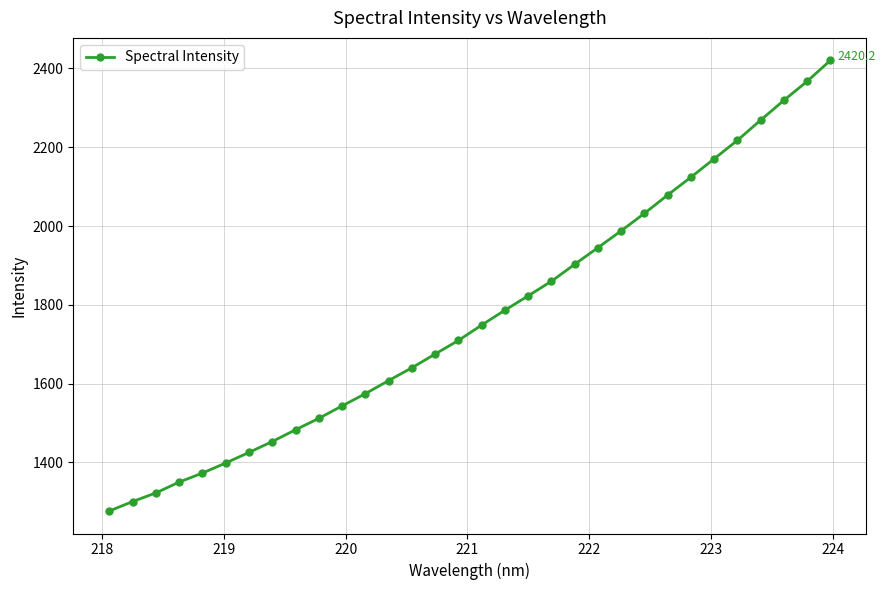

What is the minimum value shown in the chart?

1276.9